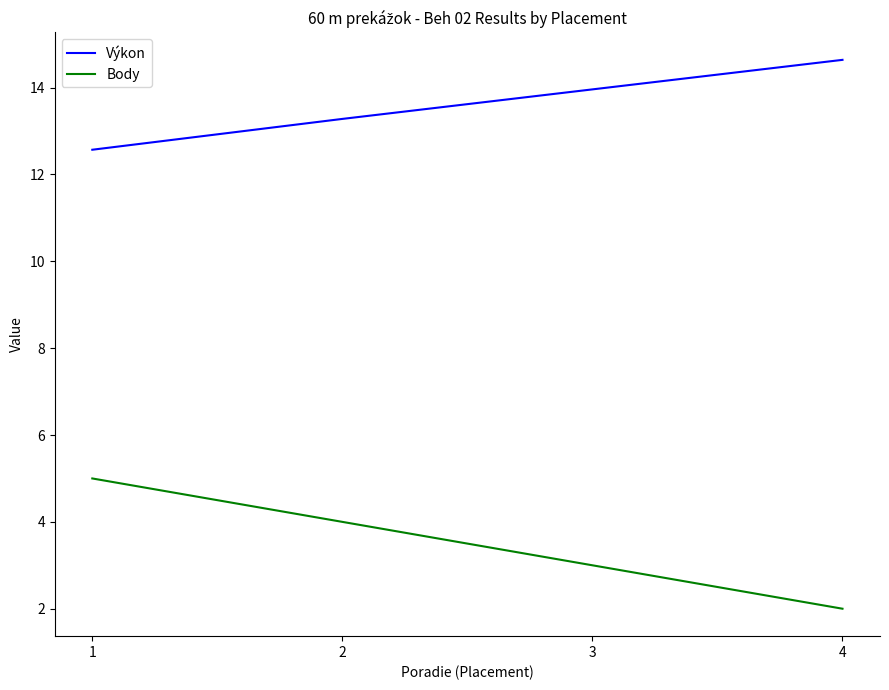

True or false: Výkon has a value of 23.0 at 3.

False